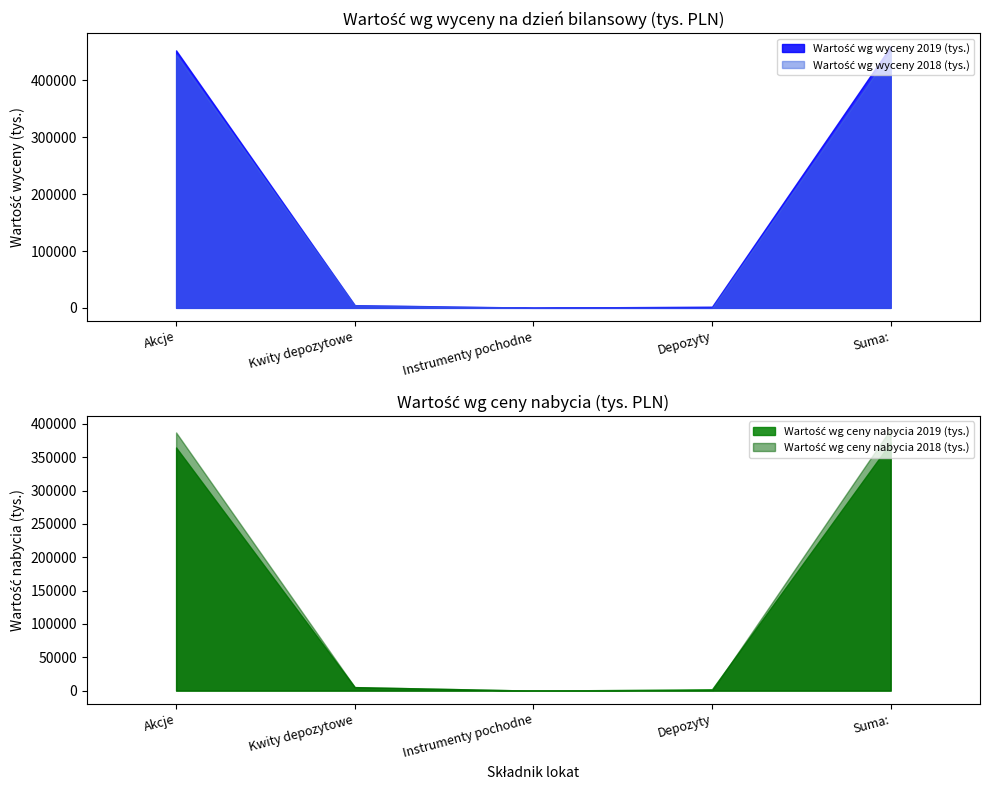

Reading right to left, extract all data points from this chart.

Wartość wg ceny nabycia 2019 (tys.): Suma:=371969	Depozyty=2081	Instrumenty pochodne=0	Kwity depozytowe=5292	Akcje=364596
Wartość wg wyceny 2019 (tys.): Suma:=460220	Depozyty=2081	Instrumenty pochodne=414	Kwity depozytowe=4774	Akcje=452951
Wartość wg ceny nabycia 2018 (tys.): Suma:=392317	Depozyty=0	Instrumenty pochodne=0	Kwity depozytowe=5249	Akcje=387068
Wartość wg wyceny 2018 (tys.): Suma:=450329	Depozyty=0	Instrumenty pochodne=-52	Kwity depozytowe=4656	Akcje=445725